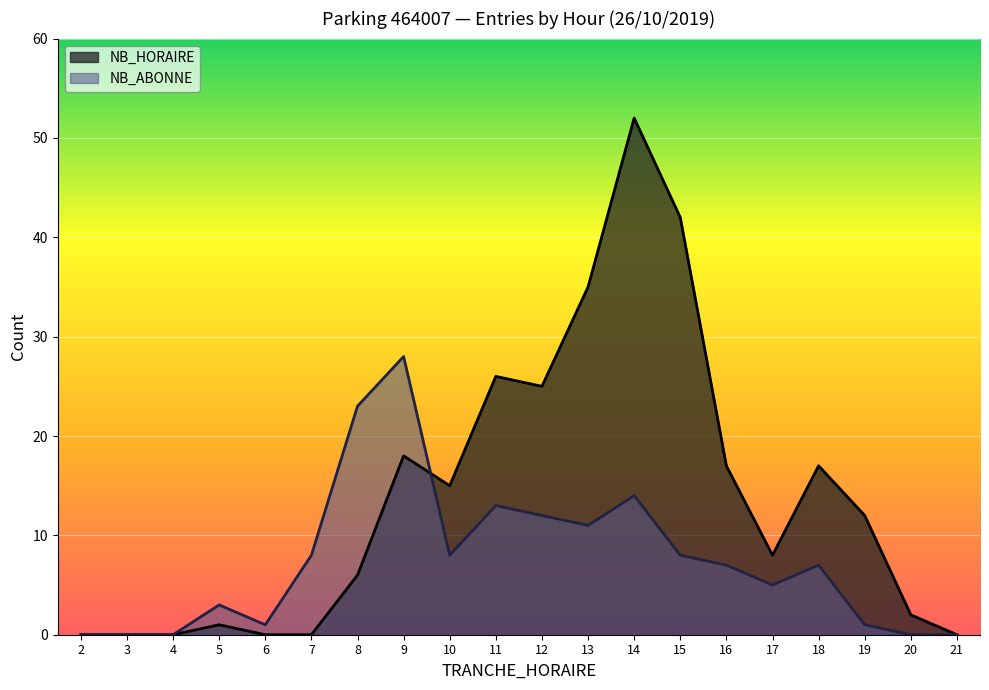

How many lines are shown in the chart?

2